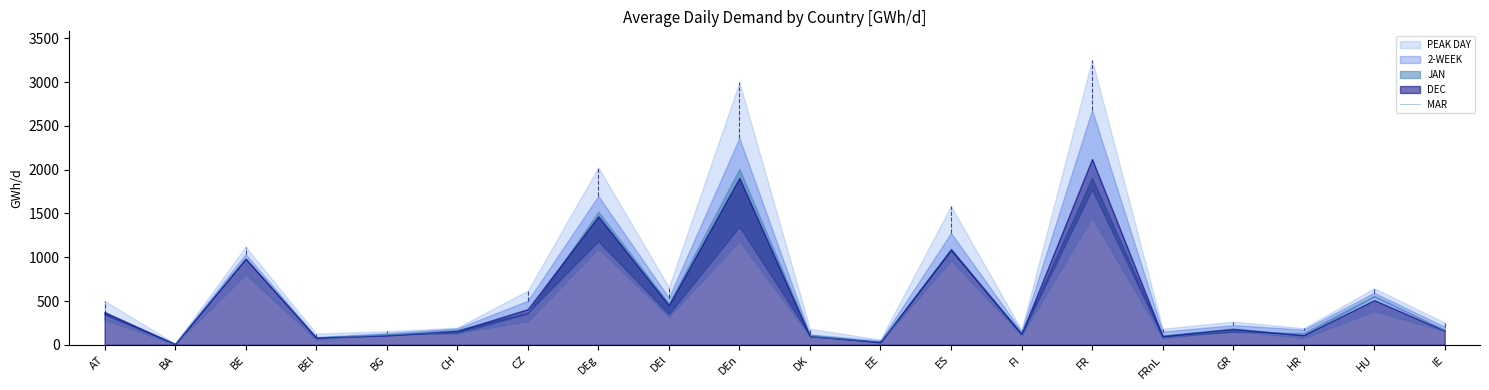

Approximately how many times larger is the value at IE compared to ES?

0.2